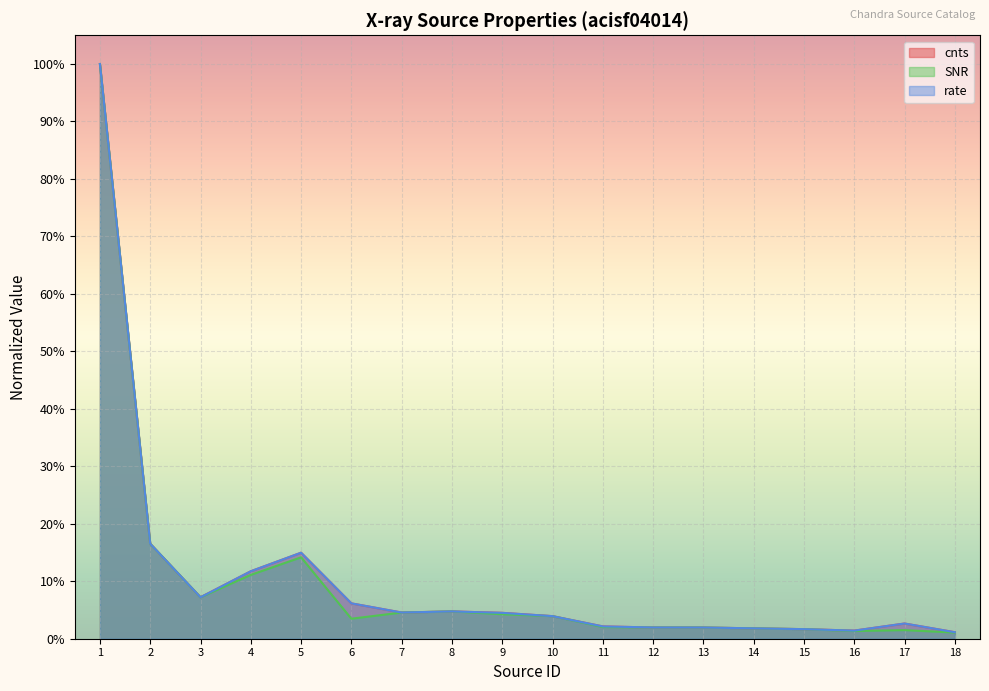

True or false: cnts has a value of 0.0 at 17.

False